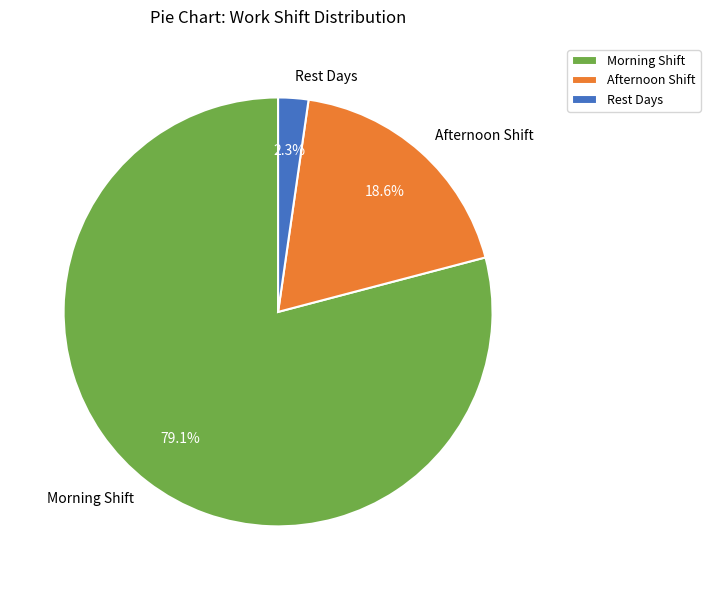

Count the number of slices in the pie.

3